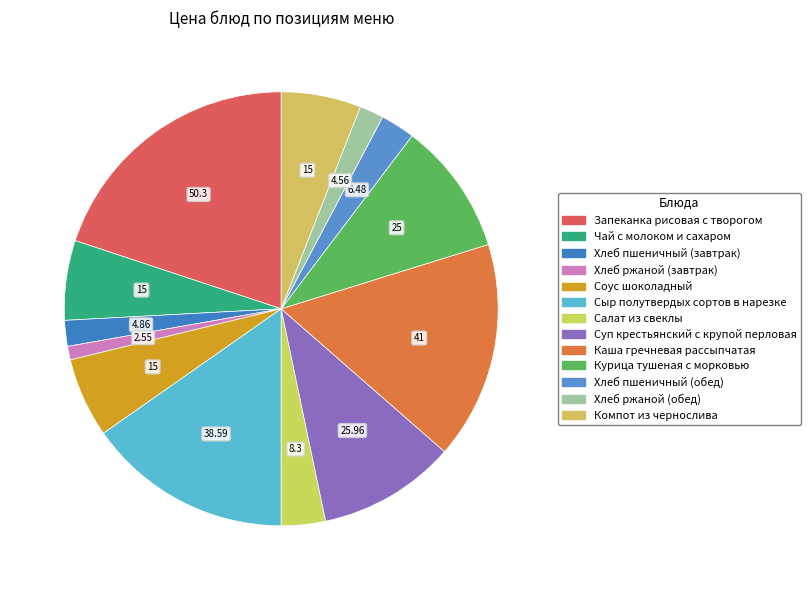

Combined, what portion of the pie is Соус шоколадный and Хлеб ржаной (завтрак)?

6.9%